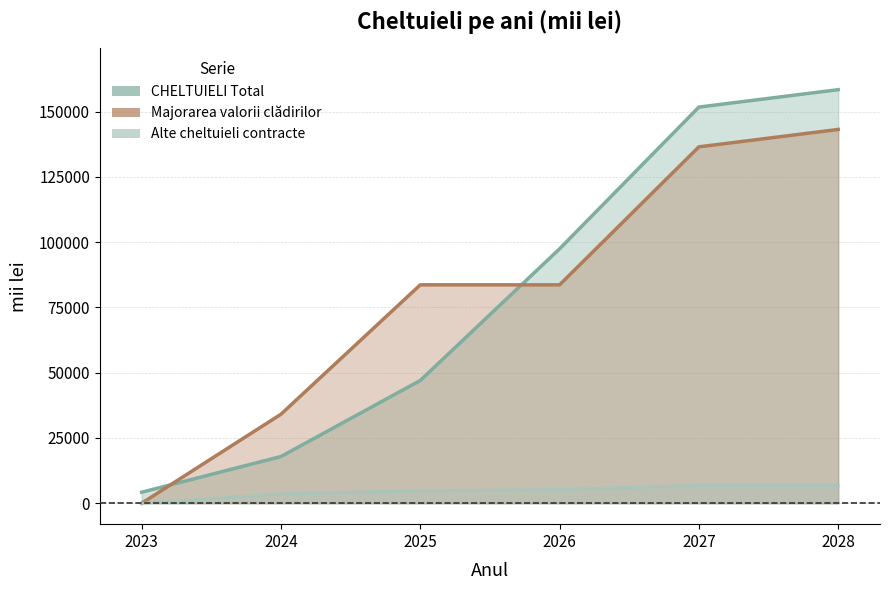

Reading left to right, extract all data points from this chart.

CHELTUIELI Total: 4222.1	17895.0	47019.0	97427.9	151705.9	158366.6
Majorarea valorii cladirilor (70066): 0.0	34088.2	83635.2	83635.2	136476.9	143137.6
Alte cheltuieli contracte (70066): 0.0	3564.5	4821.4	5259.7	6892.0	6892.0